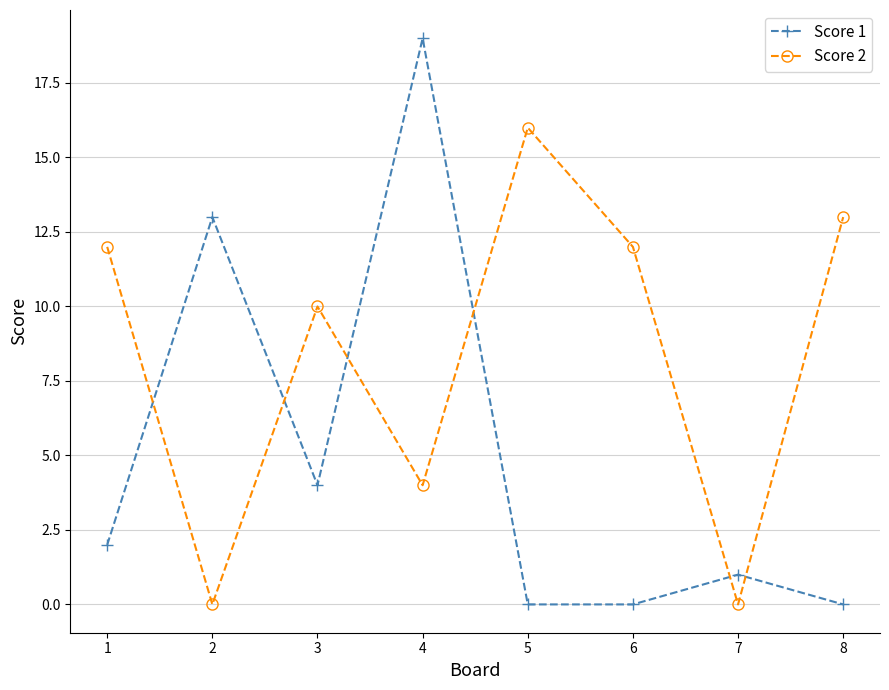

Reading right to left, extract all data points from this chart.

Score 1: 0	1	0	0	19	4	13	2
Score 2: 13	0	12	16	4	10	0	12